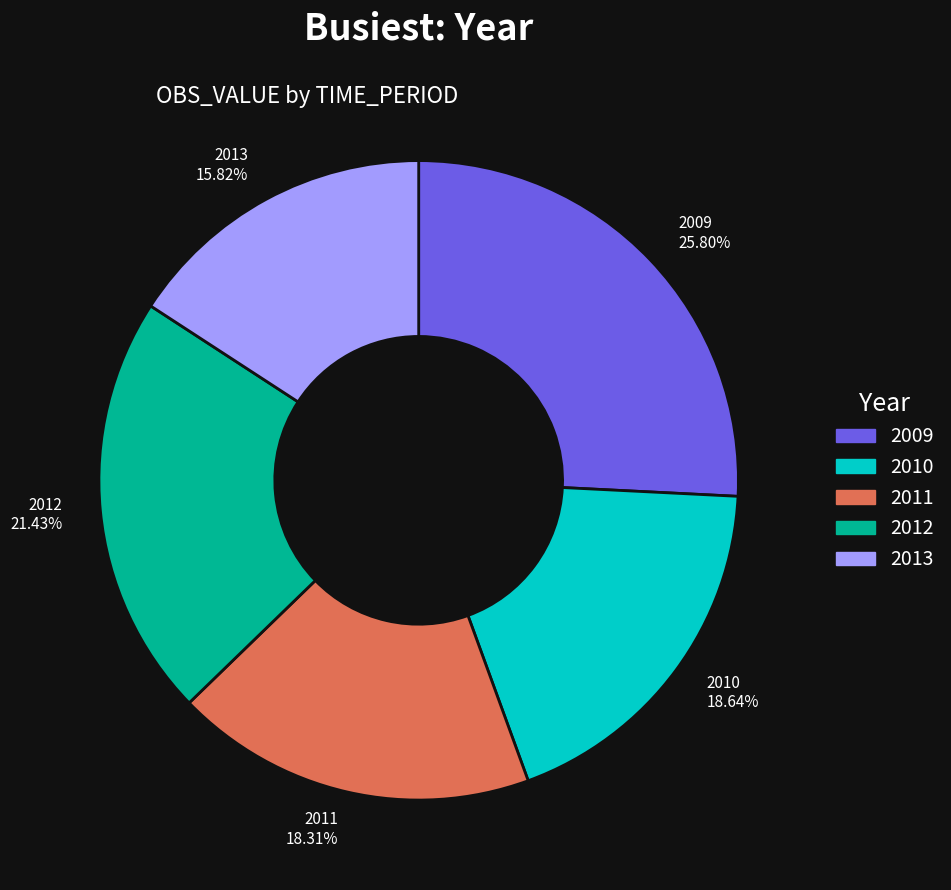

The 2011 slice represents 18% of the pie. True or false?

True